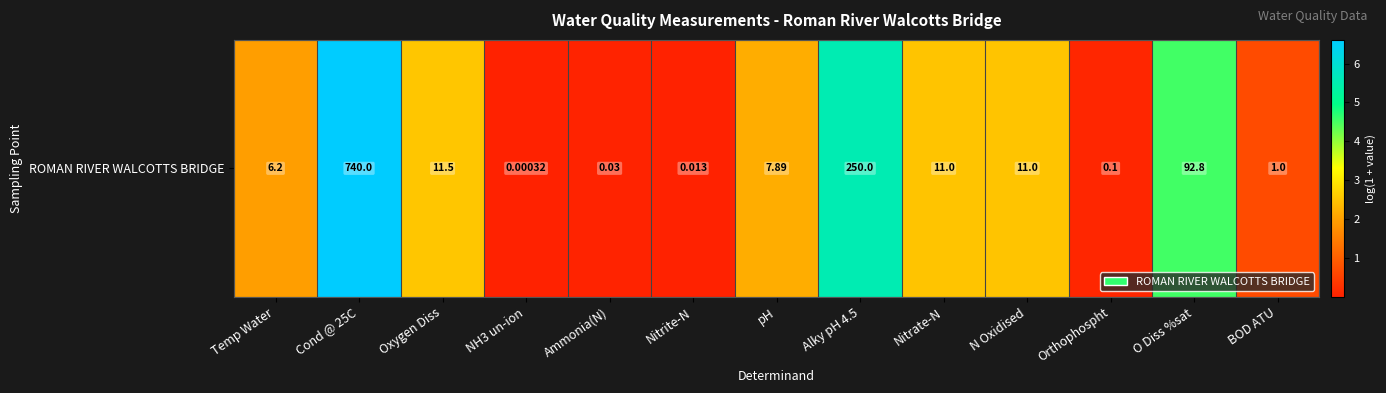

How many values exceed 2?

7